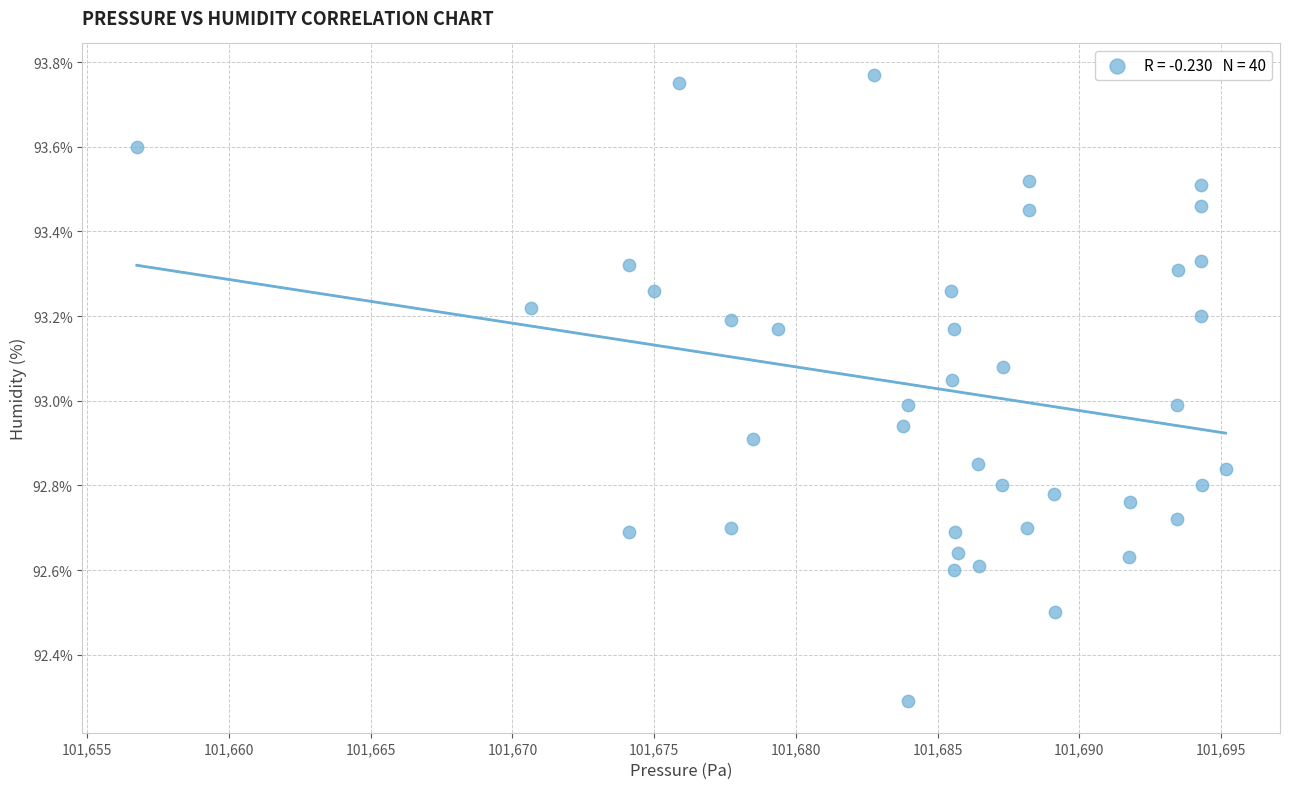

What is the range of Y values (max minus min)?

1.5